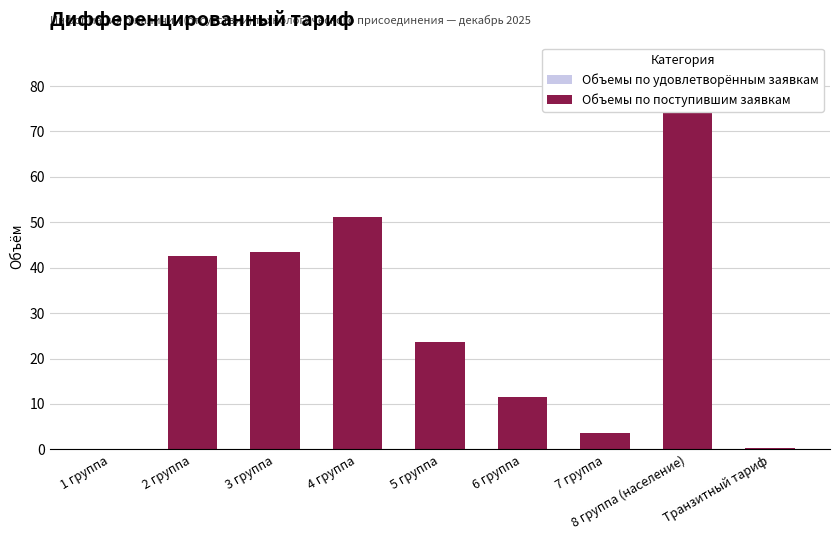

What is the value of the Объемы по поступившим заявкам bar at the 4th from the left?

51.1